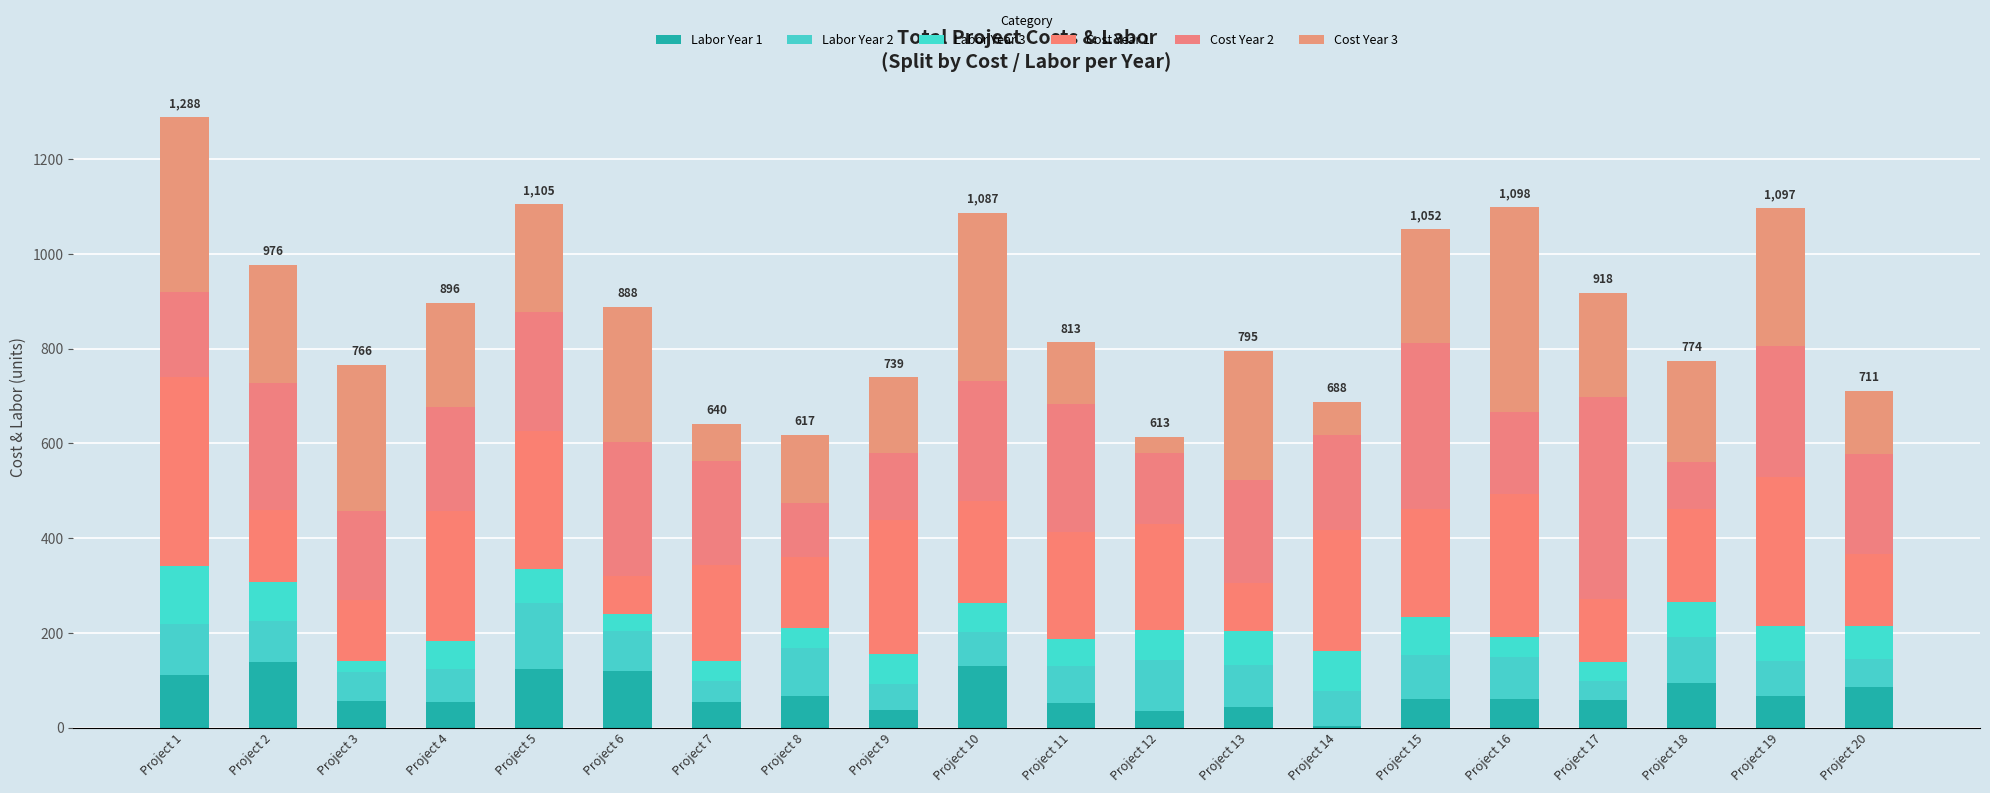

How many distinct data groups are displayed?

6